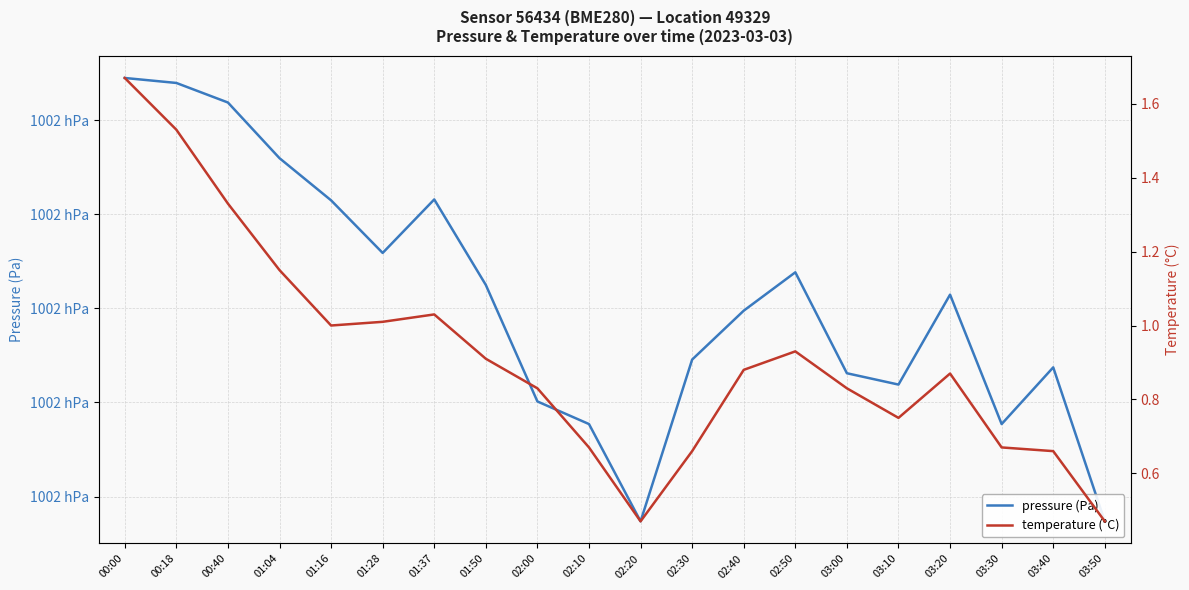

Rank the series at 02:00 from highest to lowest value.

pressure (Pa), temperature (°C)